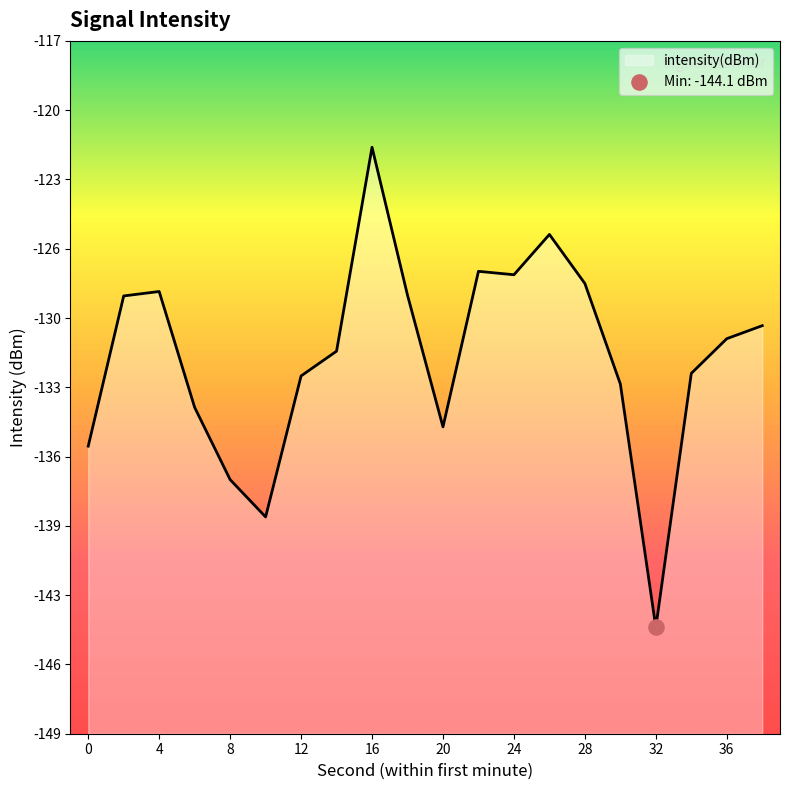

What is the change in value from 24 to 38?

-2.4